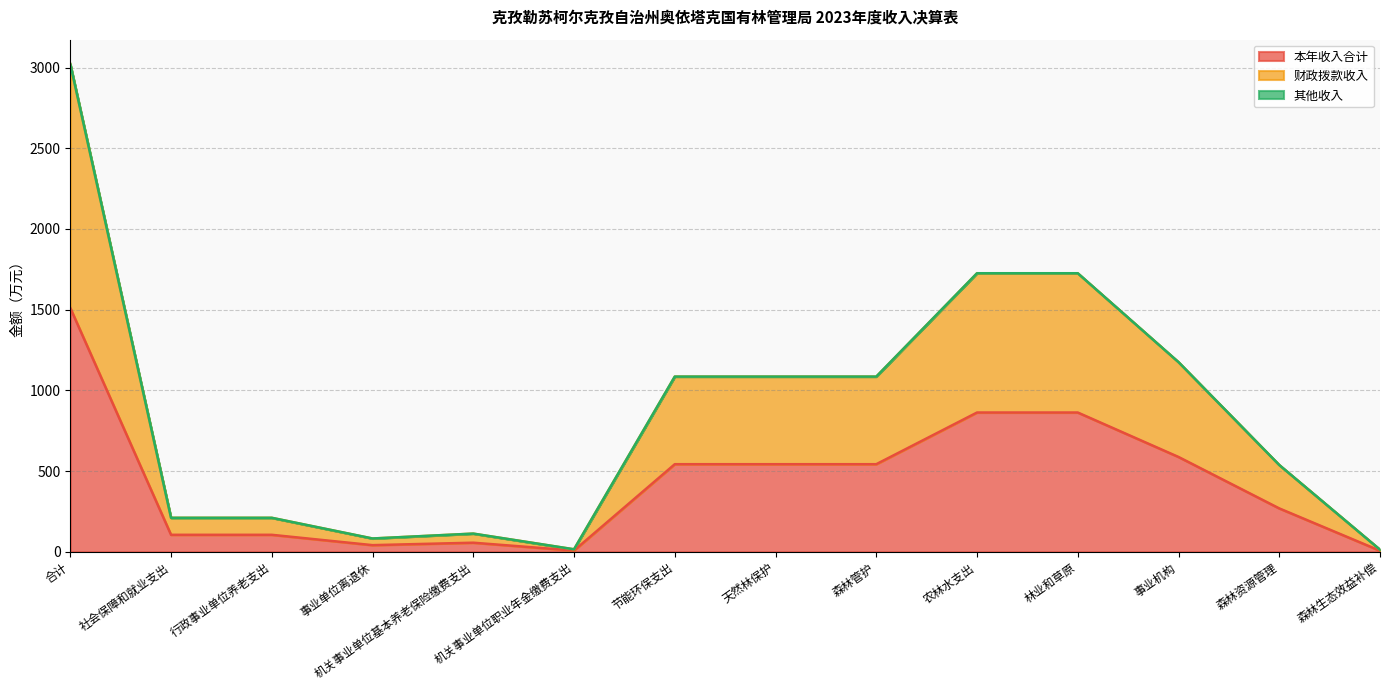

At which label is 本年收入合计 closest to 758?

农林水支出